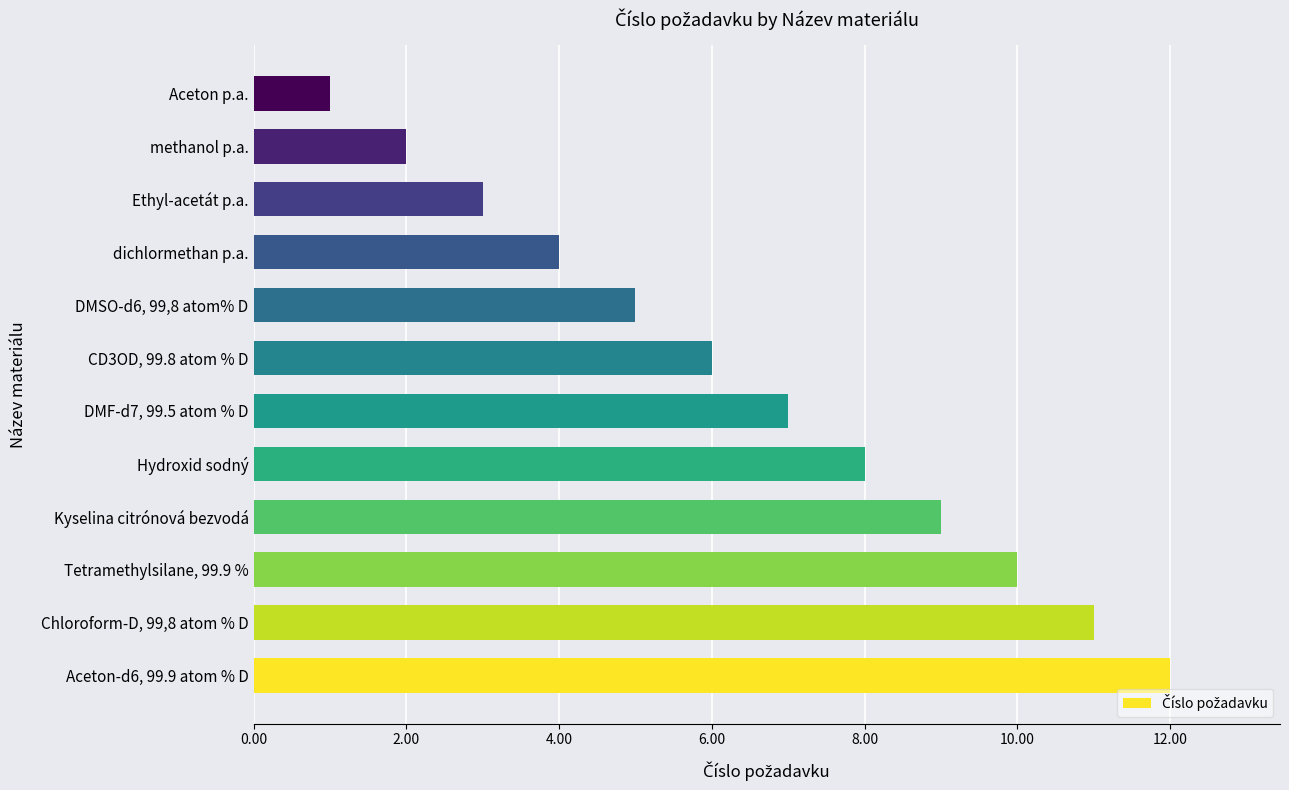

True or false: the data shows 9 at Kyselina citrónová bezvodá.

True